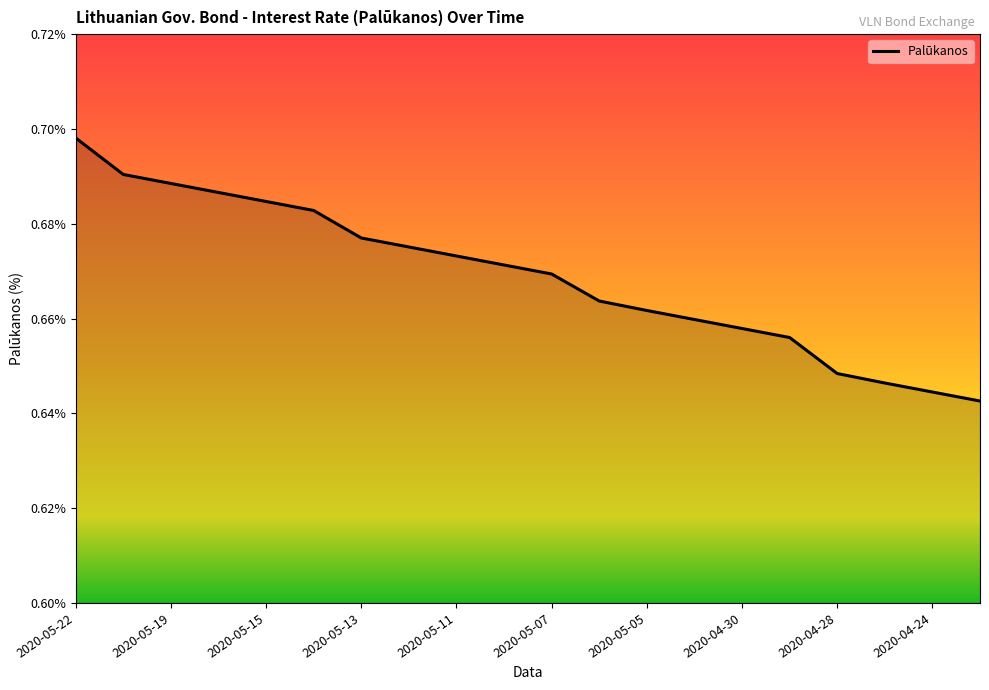

True or false: there are more than 1 points higher than both neighbors.

False